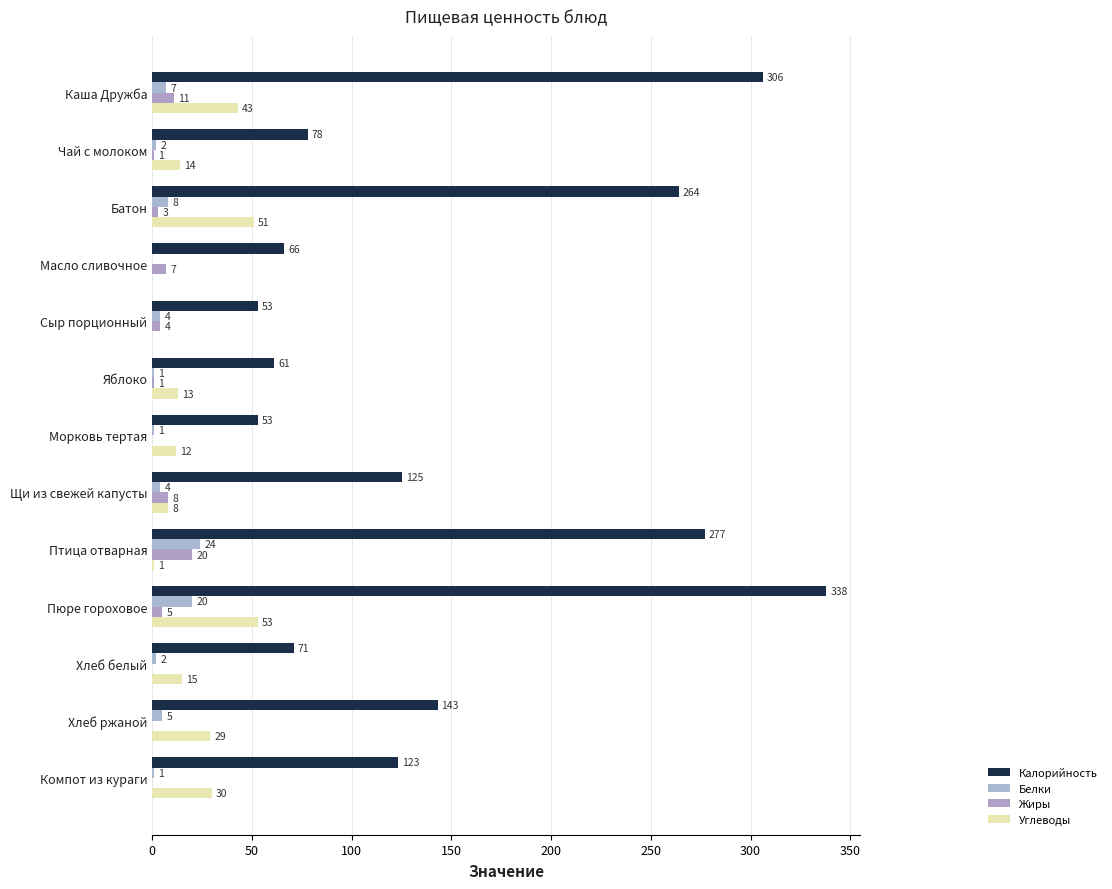

How many values in Жиры are above zero?

9